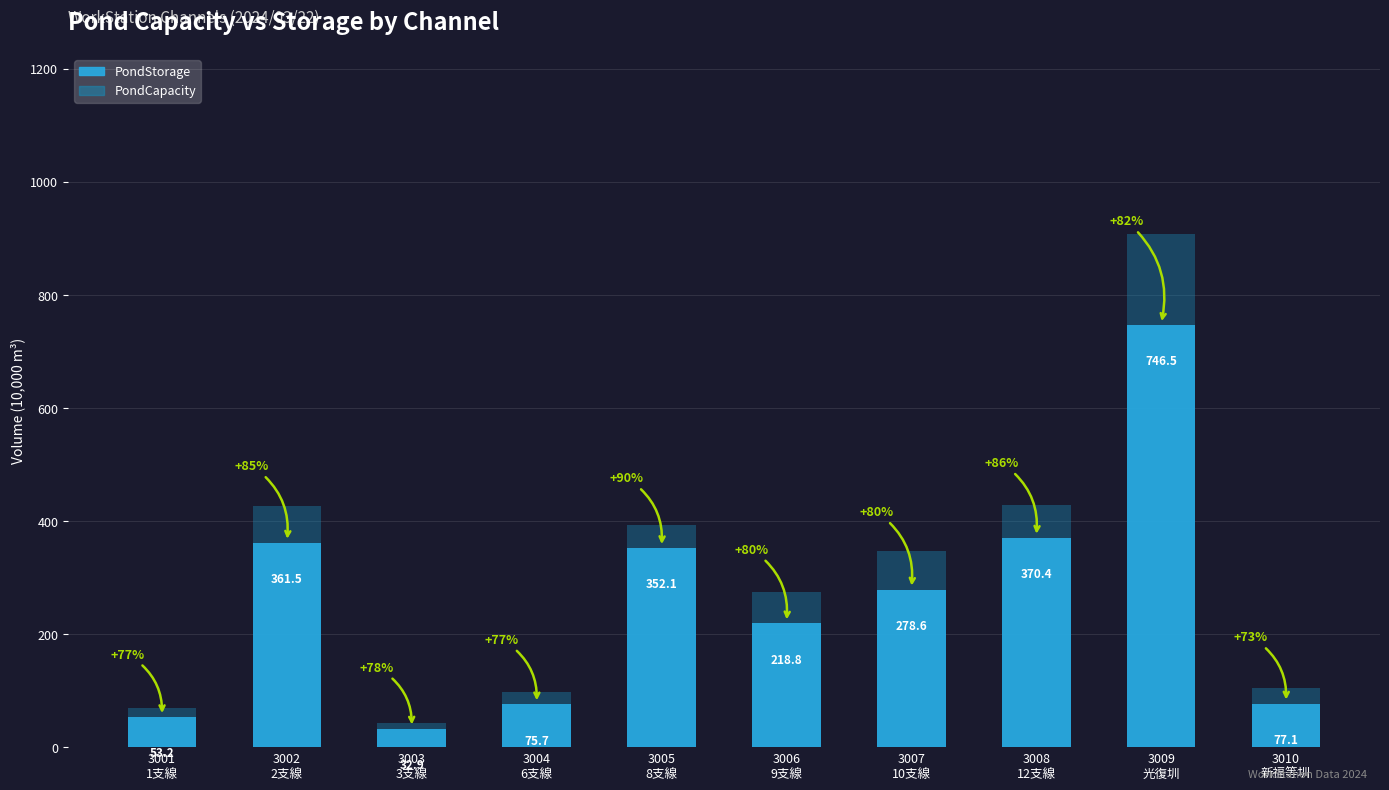

Which series changed the most between 3001
1支線 and 3003
3支線?

PondCapacity